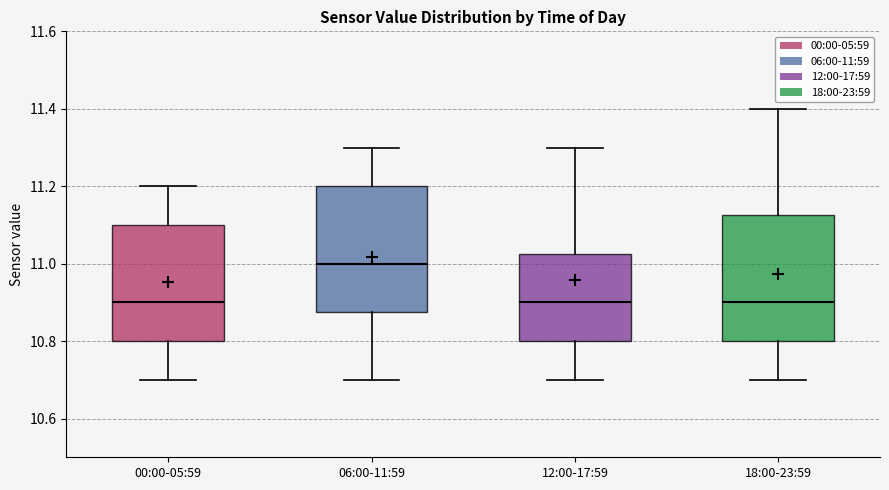

Where is the upper edge of the box for 00:00-05:59 on the y-axis? The values are not printed on the chart, so give them approximately, as read against the axis.

11.10